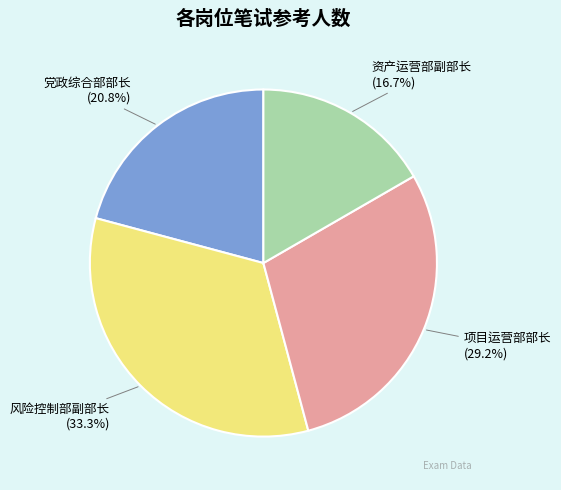

Rank the categories by value from lowest to highest.

资产运营部副部长, 党政综合部部长, 项目运营部部长, 风险控制部副部长